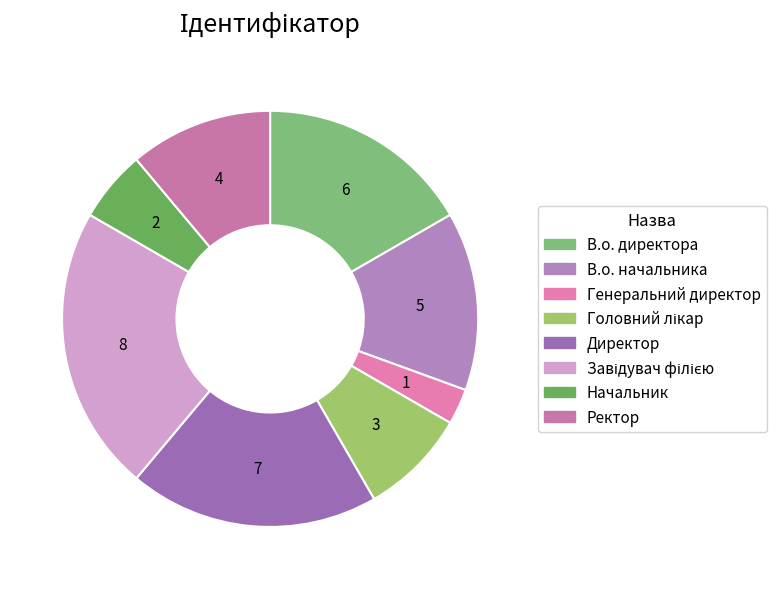

How many slices are in this pie chart?

8